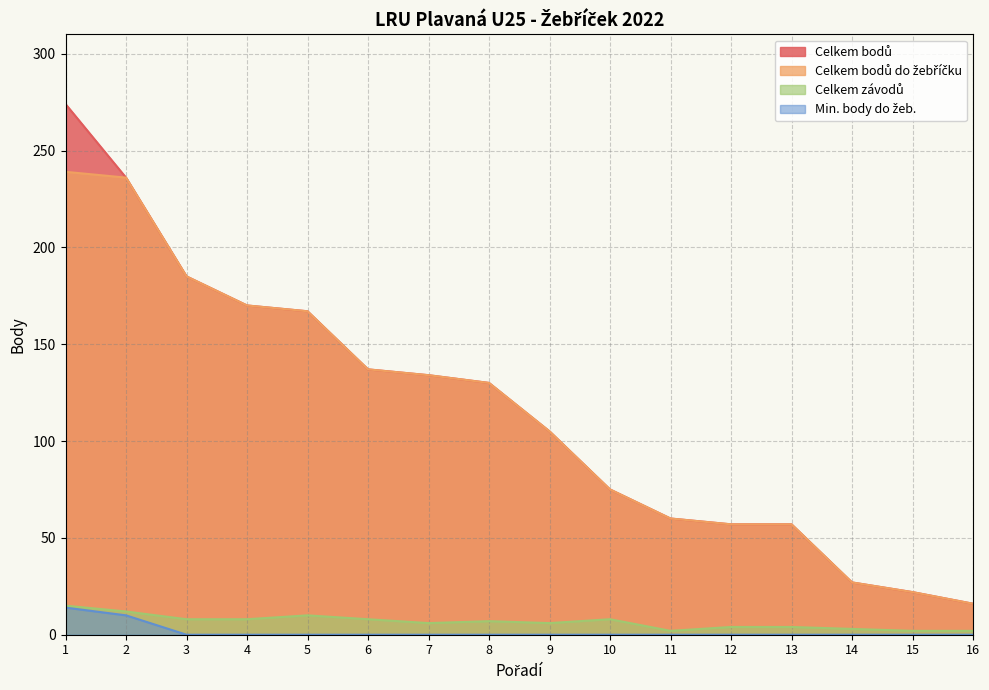

Is it true that Min. body do žeb. equals -10 at 7?

False